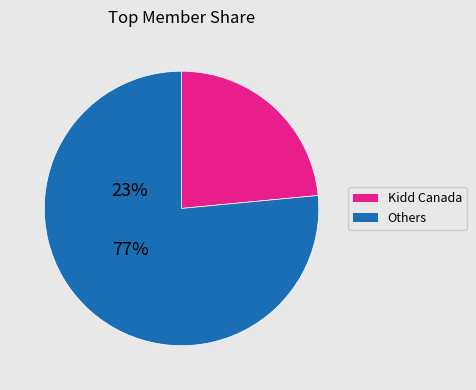

Count the number of slices in the pie.

2